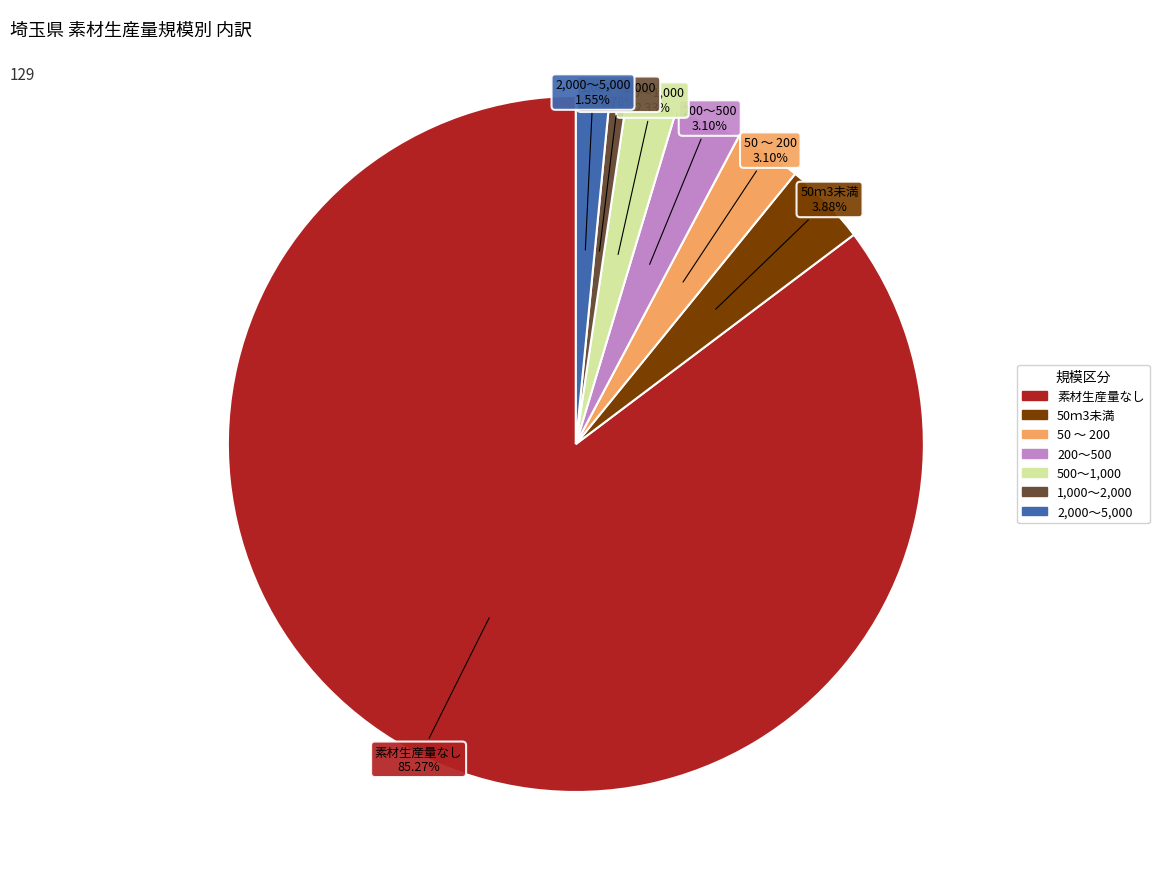

Does any single category account for the majority?

Yes